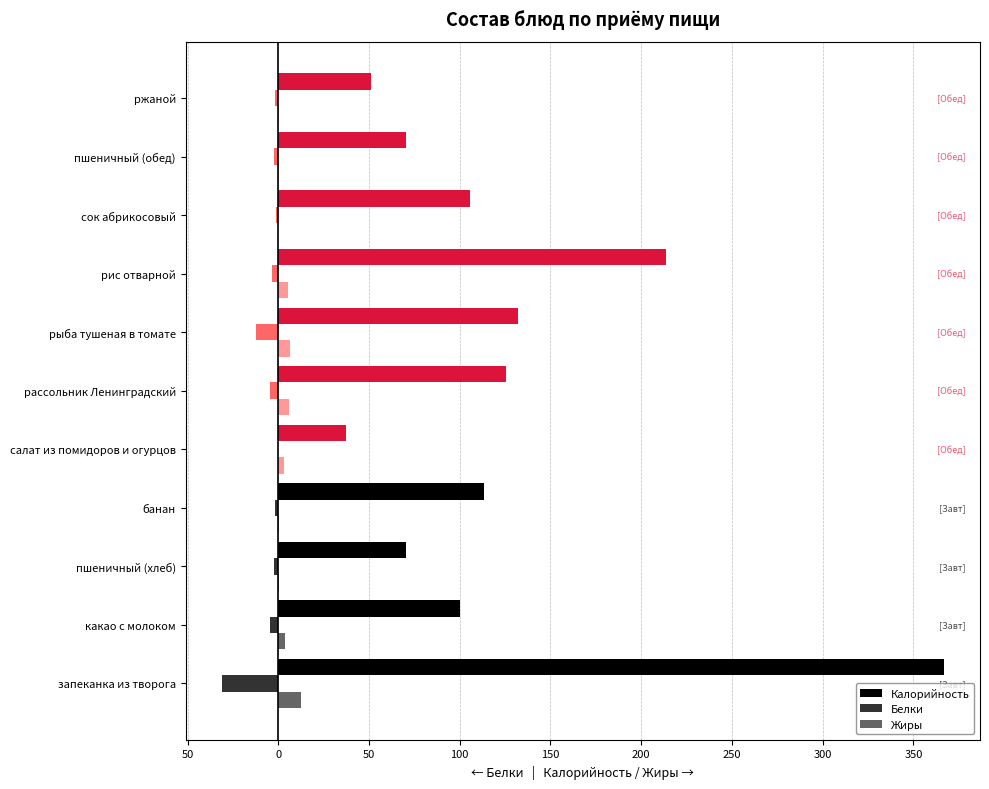

Reading left to right, what are all the values shown in this chart?

Калорийность: 366.8	100.4	70.3	113.4	37.3	125.5	131.9	213.5	105.6	70.4	51.2
Белки: -31.1	-4.7	-2.3	-1.8	-0.4	-4.8	-12.5	-3.6	-1.0	-2.3	-2.0
Жиры: 12.4	3.5	0.2	0.6	3.0	5.8	6.6	5.2	0.0	0.2	0.4